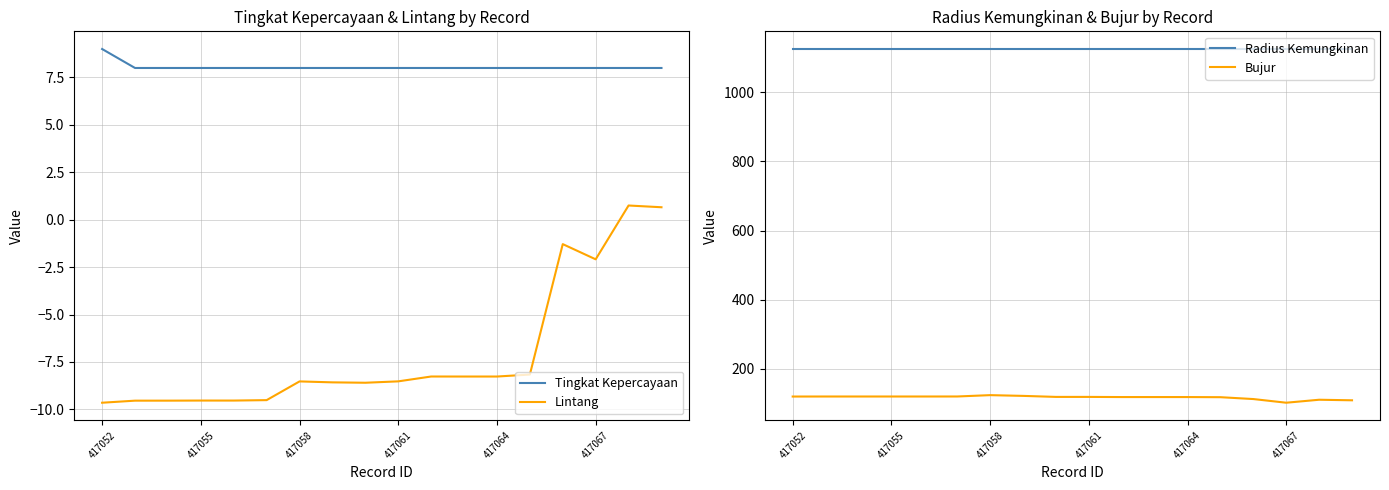

What are all the series names shown in the legend?

Tingkat Kepercayaan, Lintang, Radius Kemungkinan, Bujur